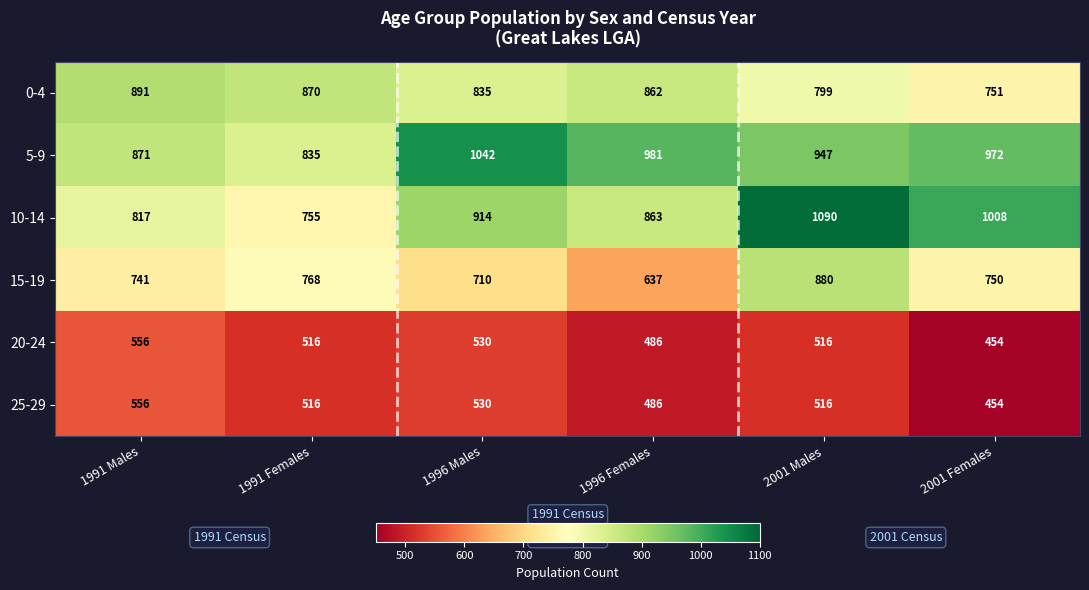

Which label corresponds to the largest value in the chart?

2001 Males